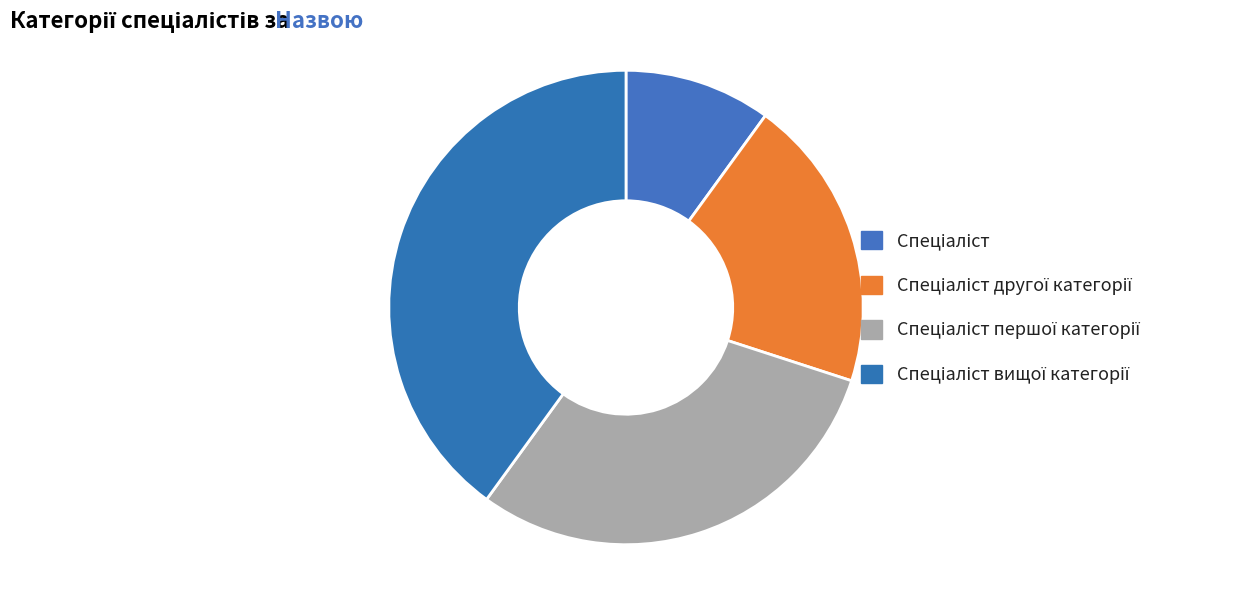

Which category has the biggest portion of the pie?

Спеціаліст вищої категорії